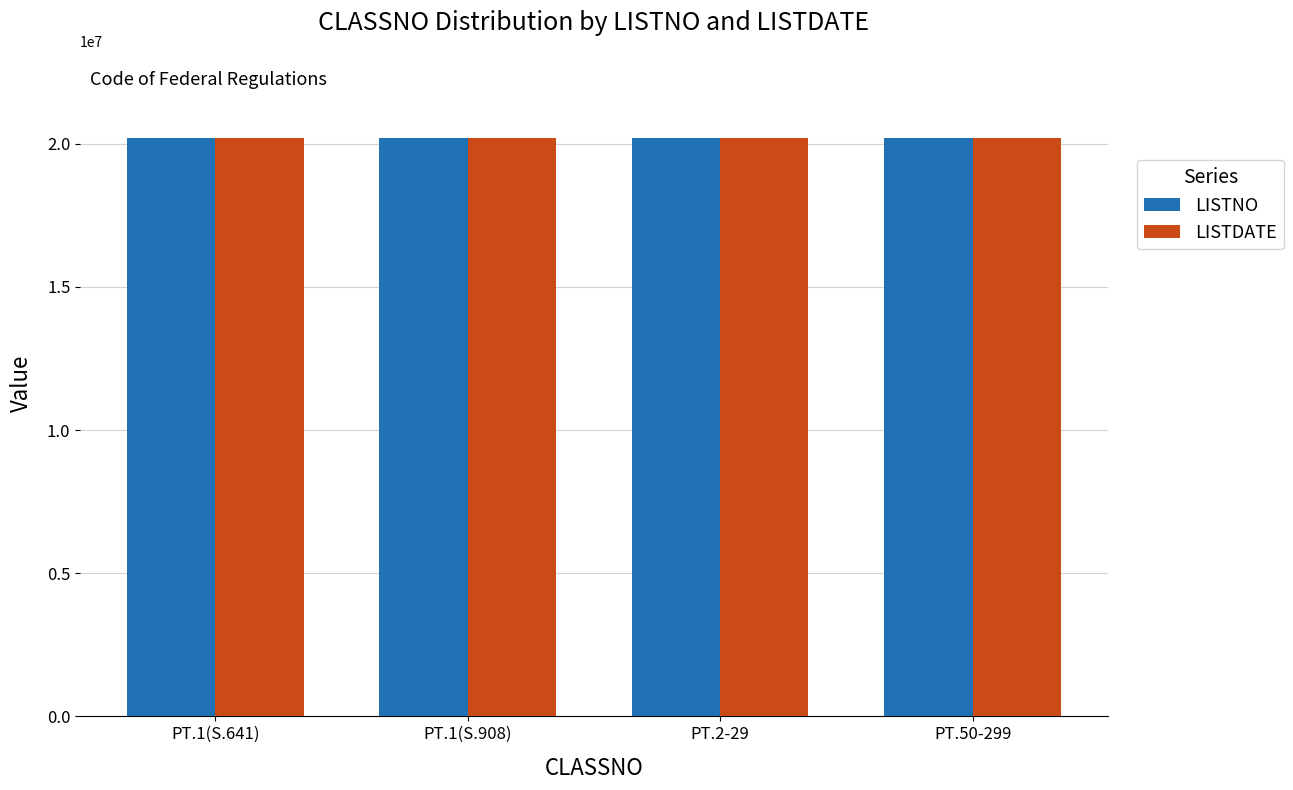

What is the difference between the highest and lowest values at PT.2-29?

359